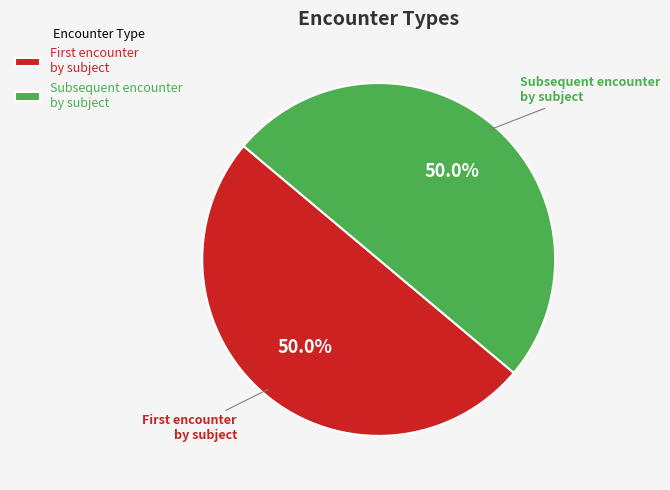

What portion of the pie excludes Subsequent encounter by subject?

50.0%